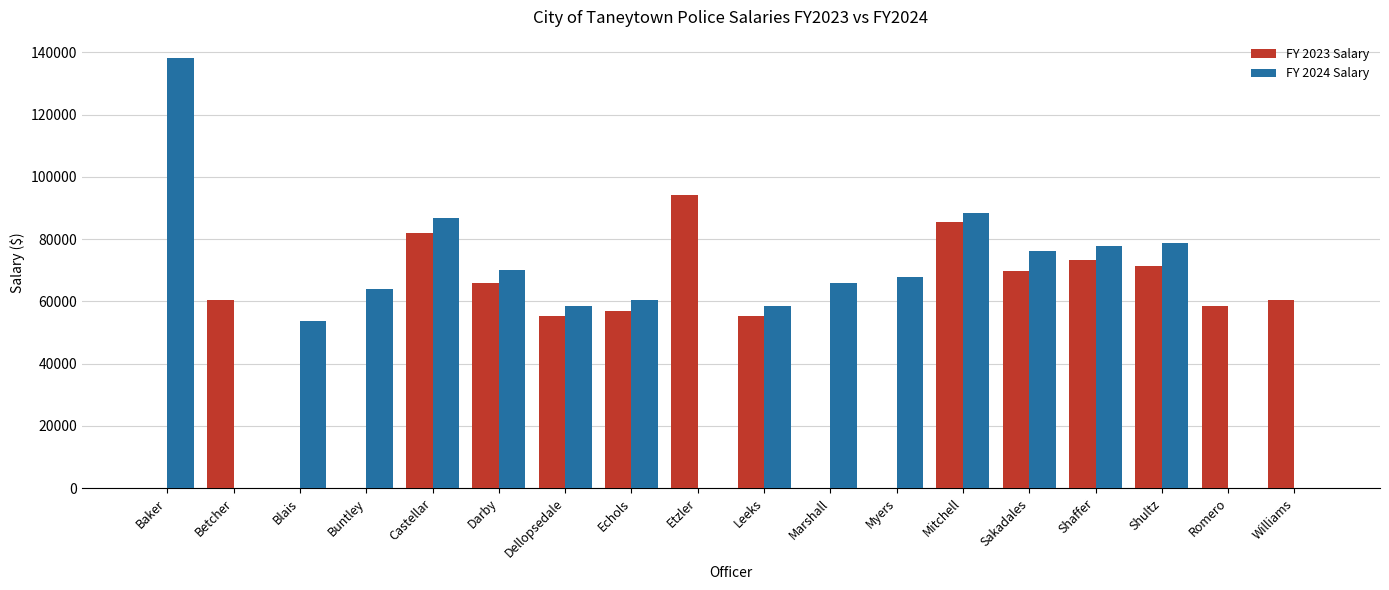

What is the sum of all FY 2023 Salary values?

888382.4